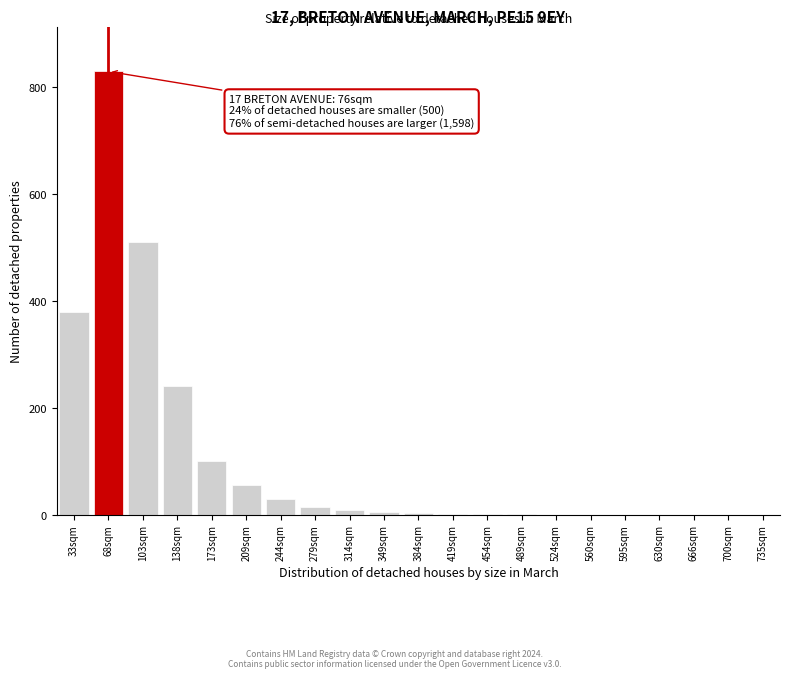

Which label corresponds to the largest value in the chart?

68sqm